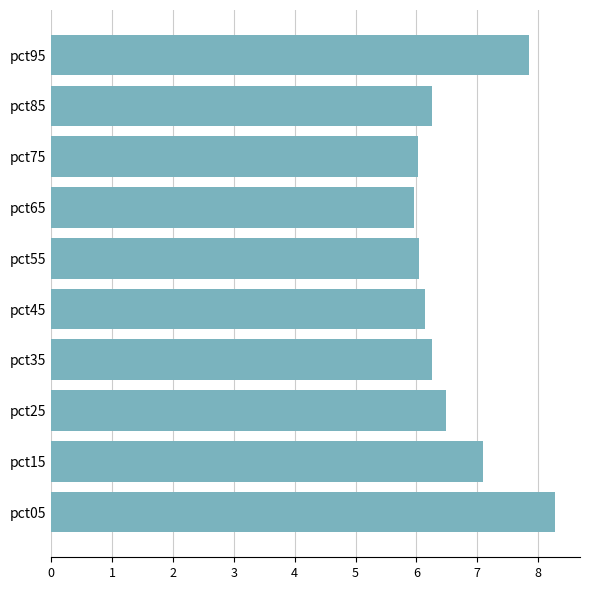

How many distinct data groups are displayed?

6